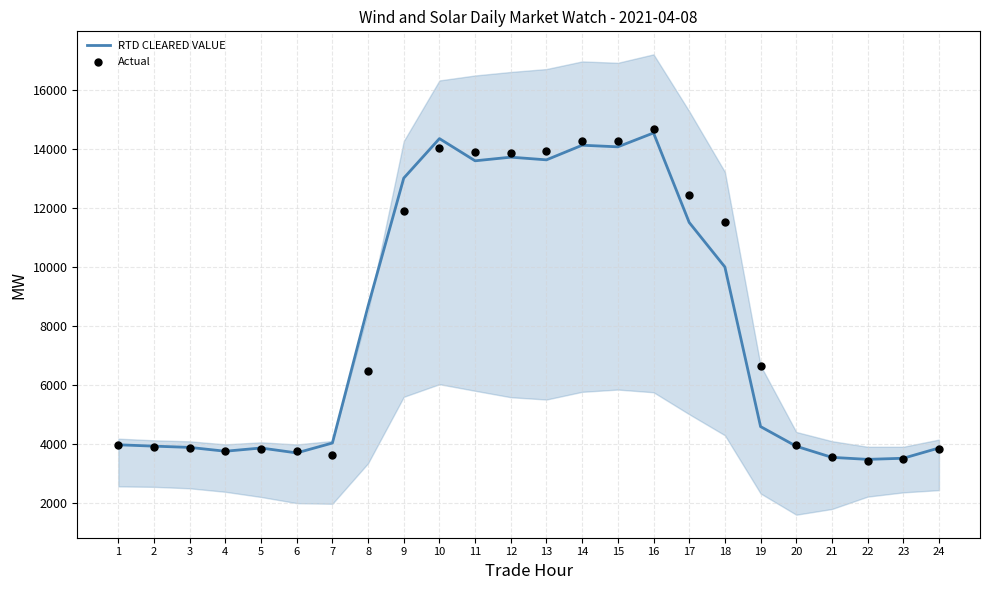

Which series has the largest total across all categories?

Actual